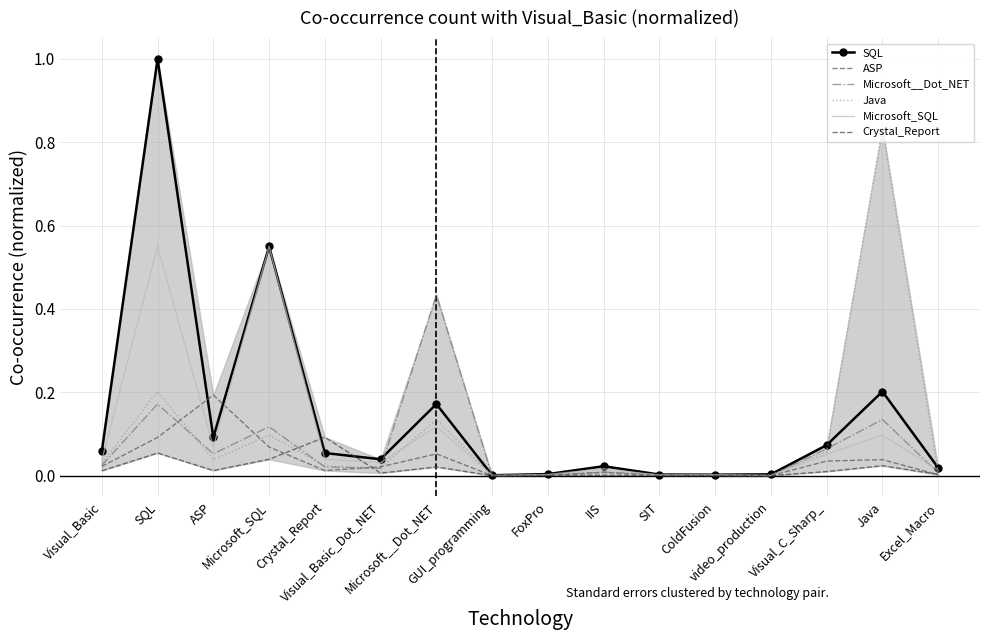

Reading right to left, transcribe all the data shown in this chart.

SQL: 0.0	0.2	0.1	0.0	0.0	0.0	0.0	0.0	0.0	0.2	0.0	0.1	0.6	0.1	1.0	0.1
ASP: 0.0	0.0	0.0	0.0	0.0	0.0	0.0	0.0	0.0	0.1	0.0	0.0	0.1	0.2	0.1	0.0
Microsoft__Dot_NET: 0.0	0.1	0.1	0.0	0.0	0.0	0.0	0.0	0.0	0.4	0.0	0.0	0.1	0.1	0.2	0.0
Java: 0.0	0.8	0.1	0.0	0.0	0.0	0.0	0.0	0.0	0.1	0.0	0.0	0.1	0.0	0.2	0.0
Microsoft_SQL: 0.0	0.1	0.1	0.0	0.0	0.0	0.0	0.0	0.0	0.1	0.0	0.0	0.6	0.1	0.6	0.0
Crystal_Report: 0.0	0.0	0.0	0.0	0.0	0.0	0.0	0.0	0.0	0.0	0.0	0.1	0.0	0.0	0.1	0.0